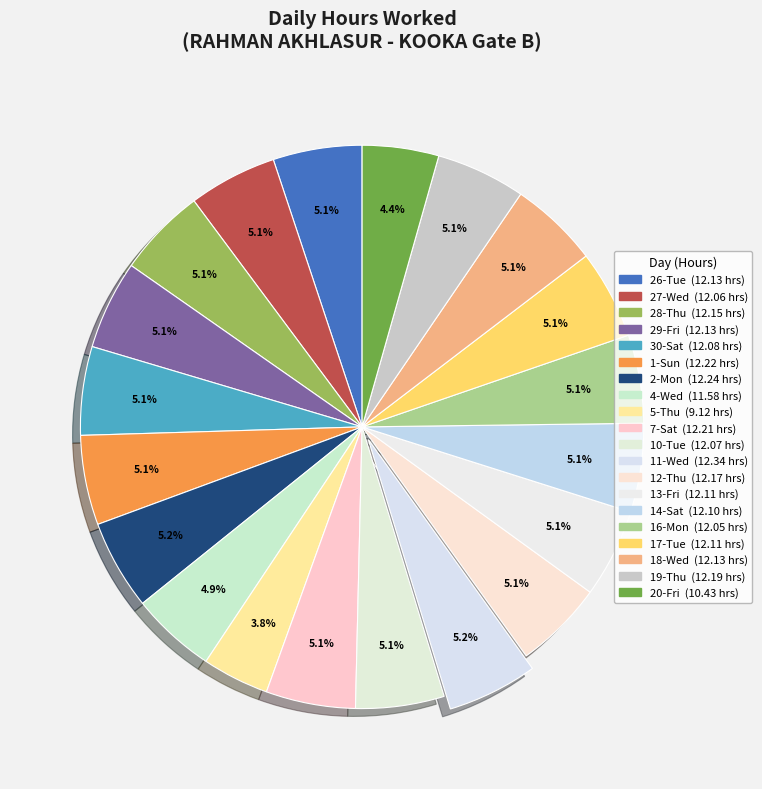

Is there any slice that represents more than half of the pie?

No